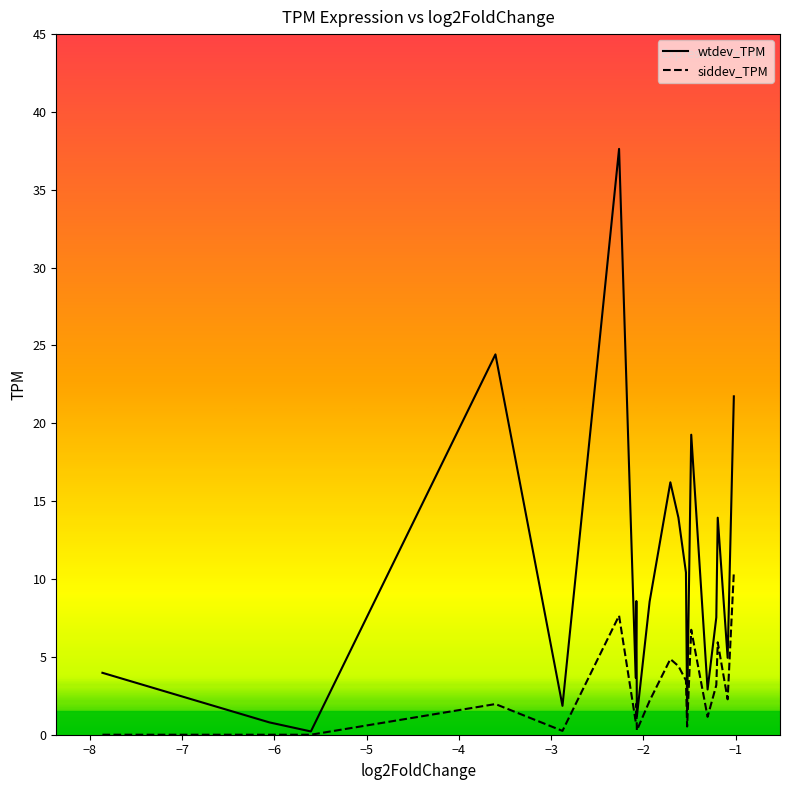

True or false: wtdev_TPM and siddev_TPM intersect in this chart.

False